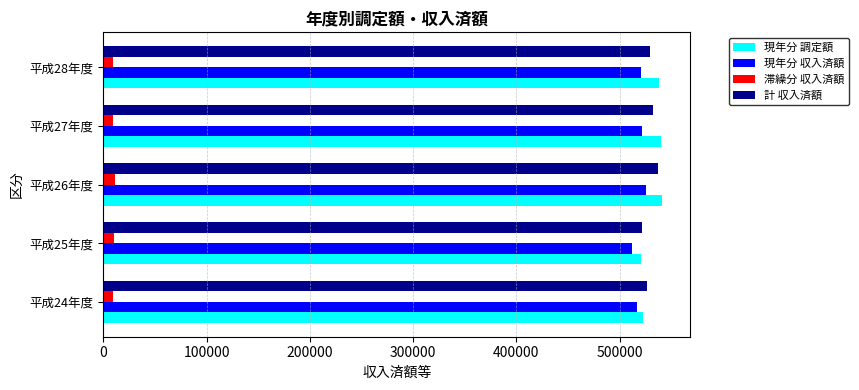

What is the difference between the maximum and minimum values in the 現年分 調定額 series?

20429